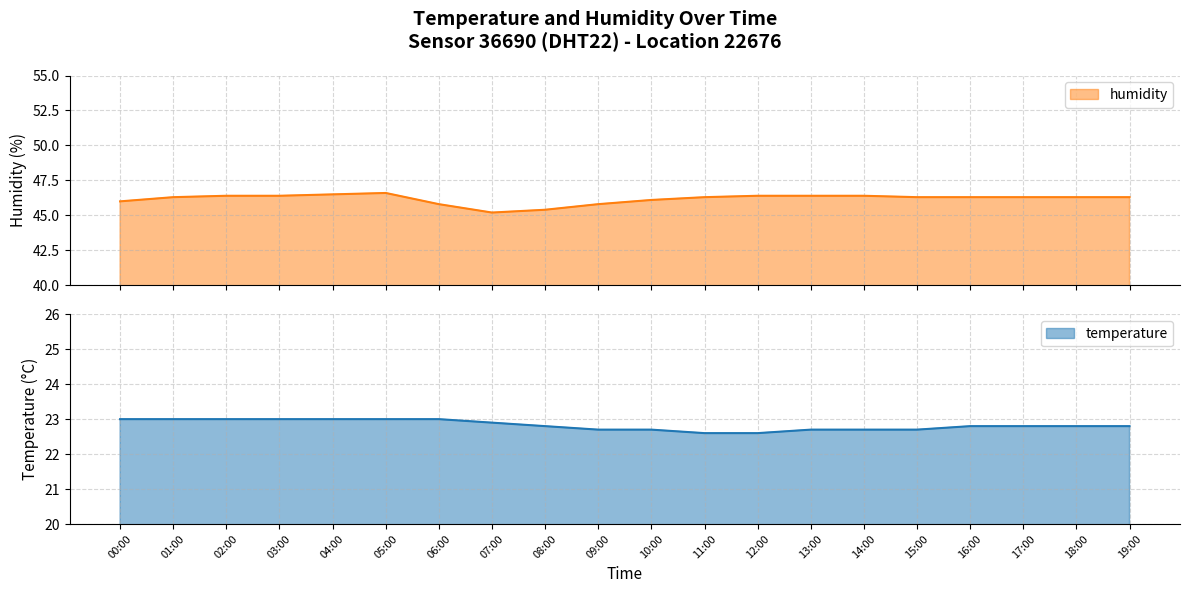

Is it true that temperature equals 22.8 at 16:00?

True